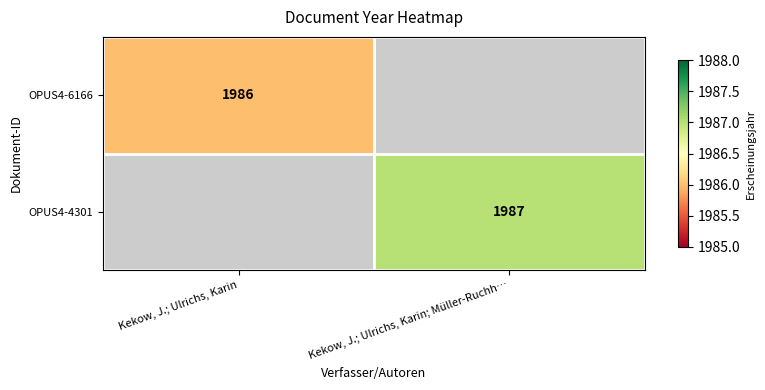

True or false: OPUS4-4301 has a value of 3241 at Kekow, J.; Ulrichs, Karin; Müller-Ruchh….

False